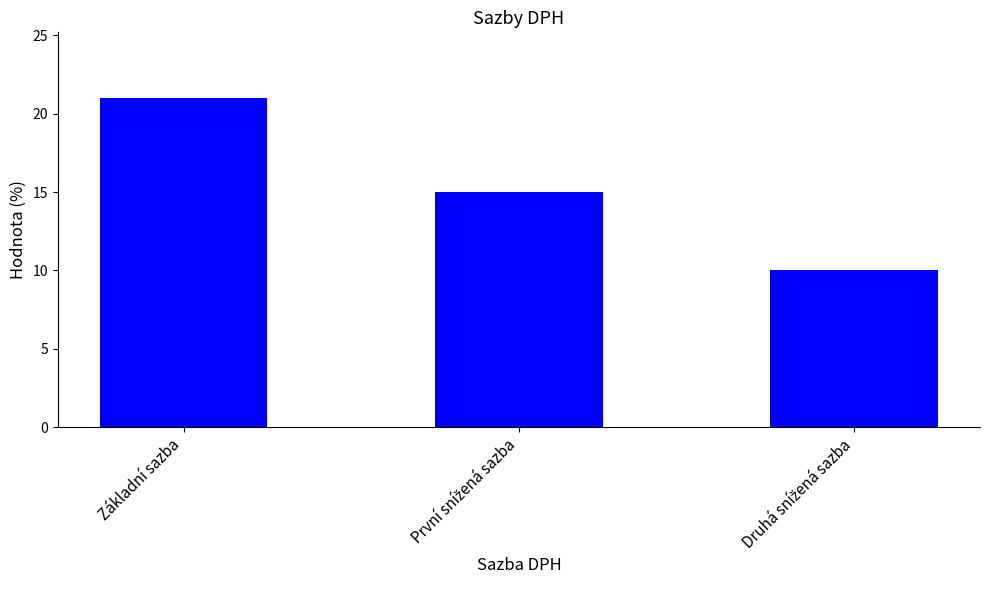

How many bars are there in total?

3